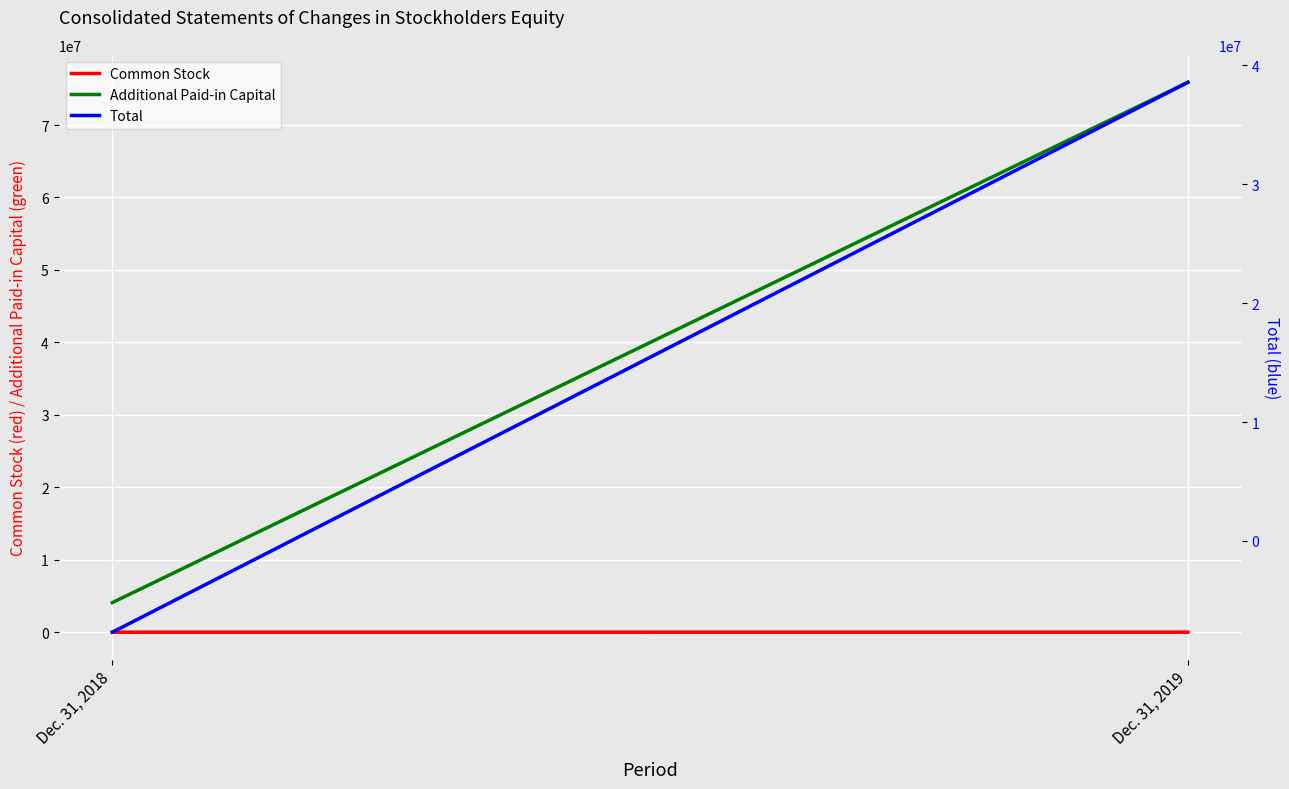

Which series has the largest total across all categories?

Additional Paid-in Capital